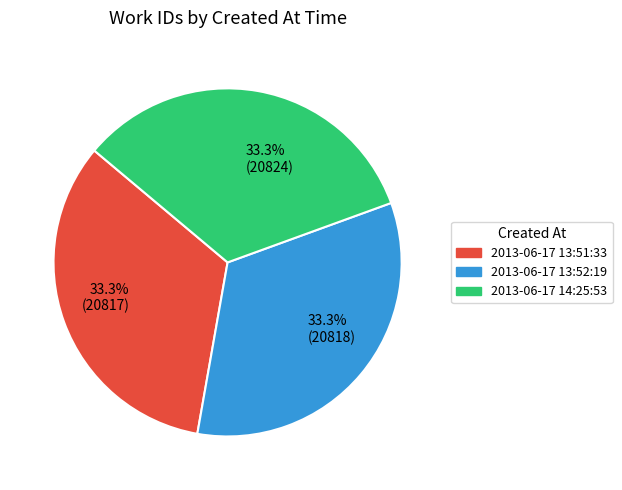

Is there a majority slice in this chart?

No